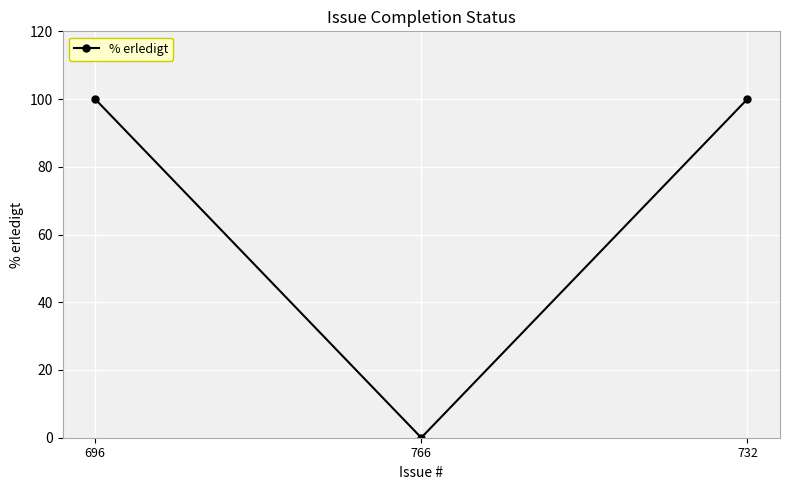

What is the change in value from 766 to 732?

+100